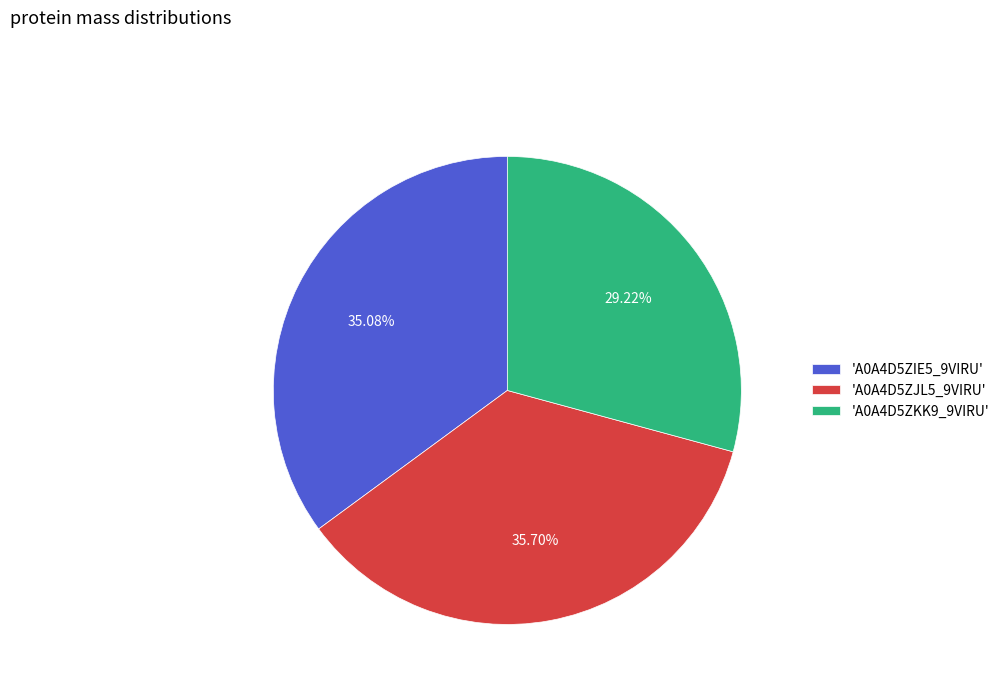

Which category has the smallest portion of the pie?

'A0A4D5ZKK9_9VIRU'